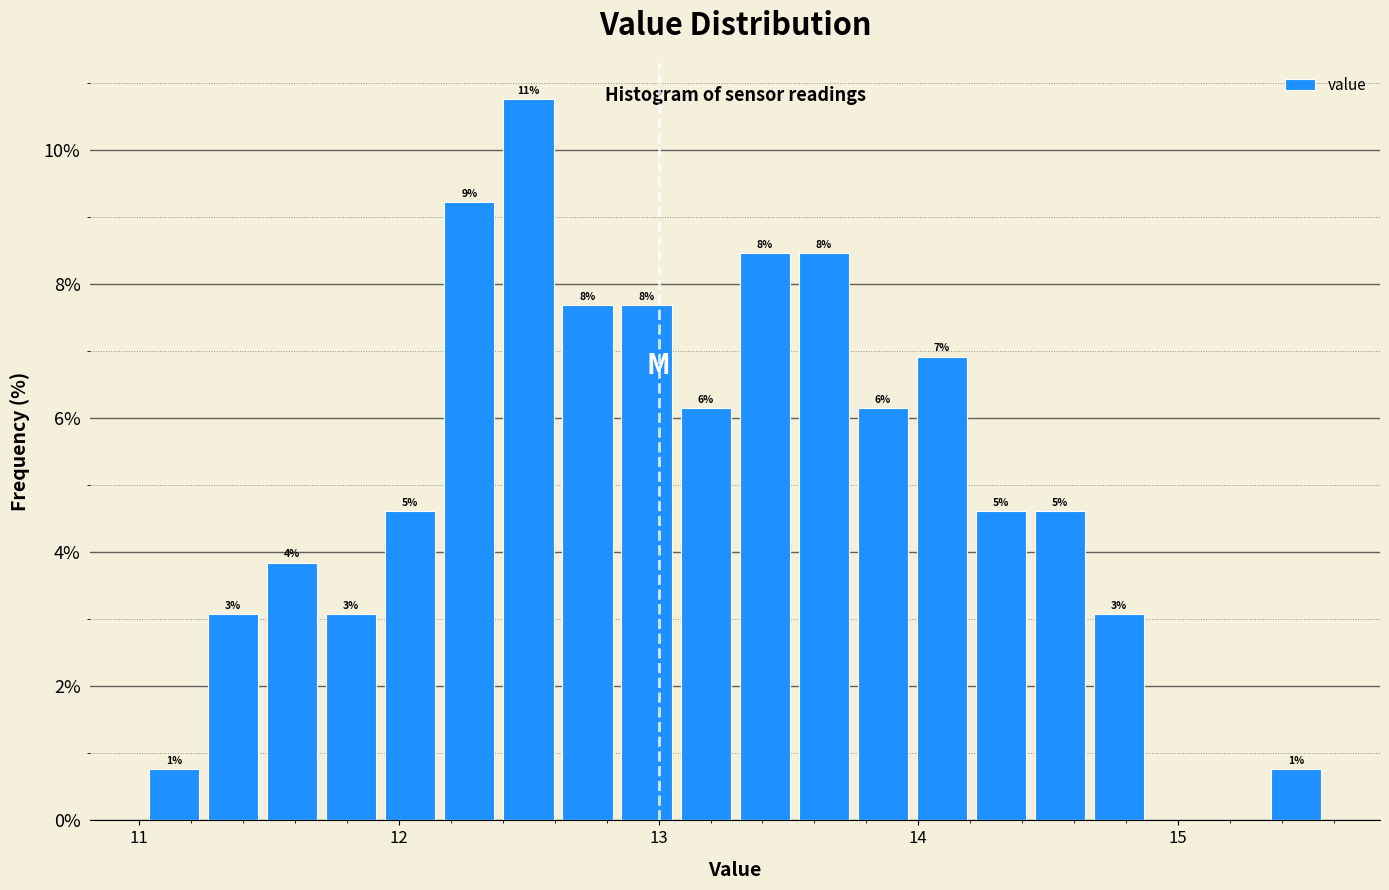

Around what value on the x-axis is the tallest bar? Give the approximate position of its centre, as read against the axis.

12.5